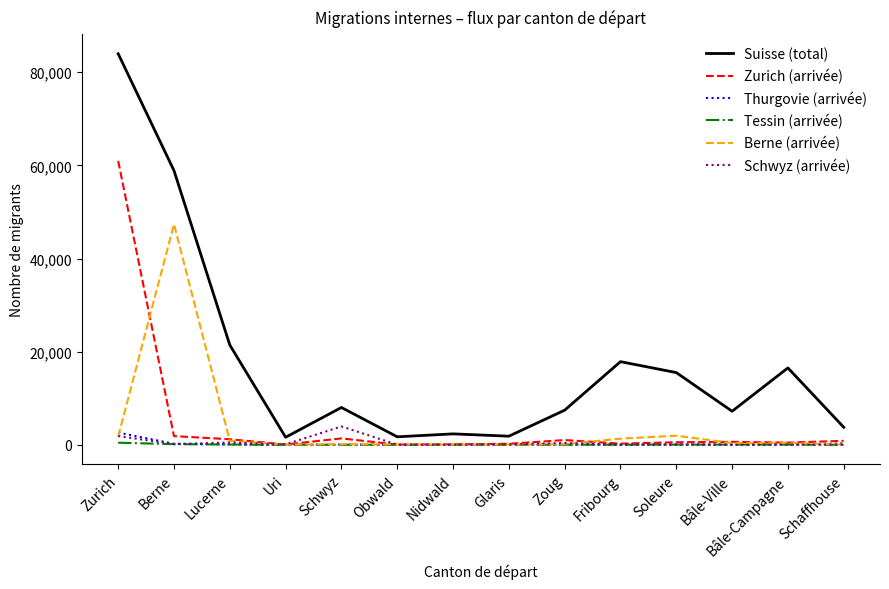

Which series has the widest spread of values?

Suisse (total)